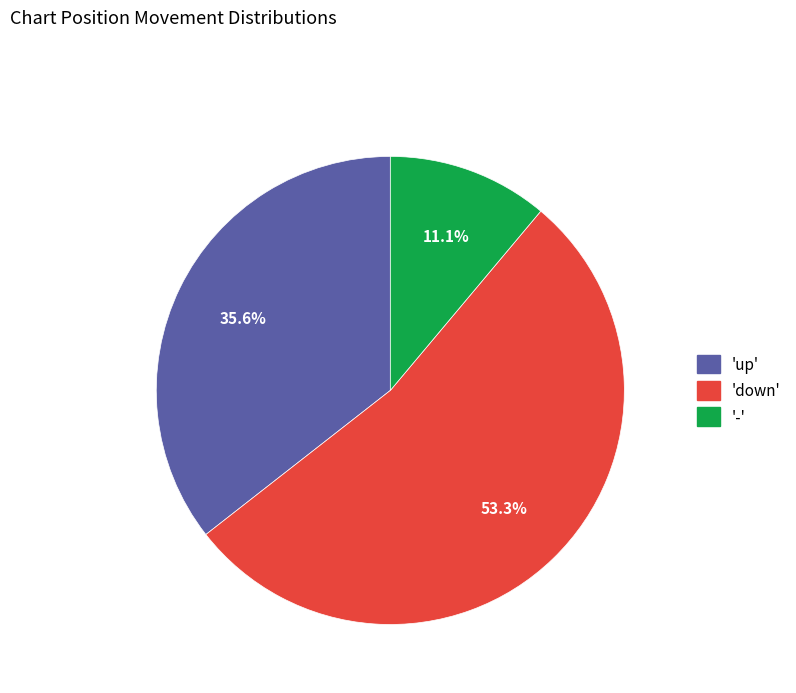

Approximately how many times larger is the value at 'up' compared to 'down'?

0.7